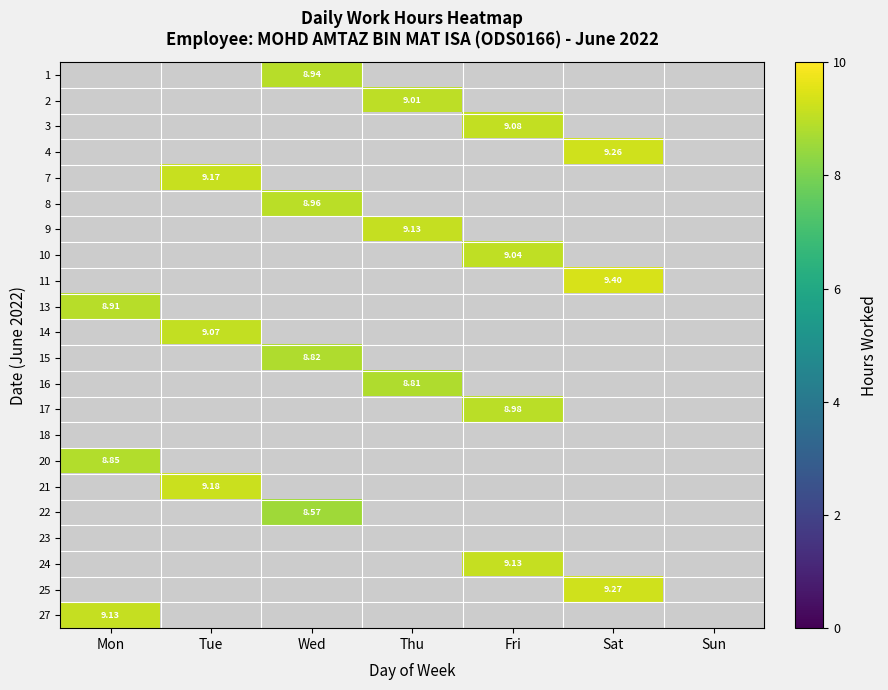

At which label is 20 closest to 8?

Mon